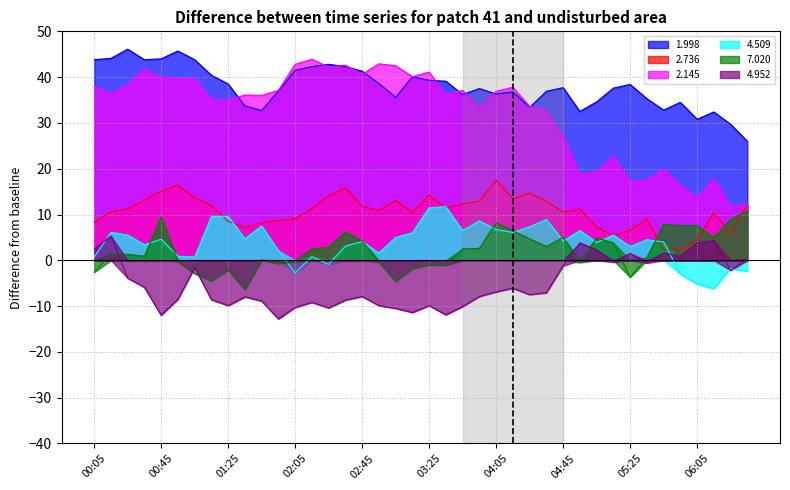

What is the label of the 2nd point from the right?

06:25